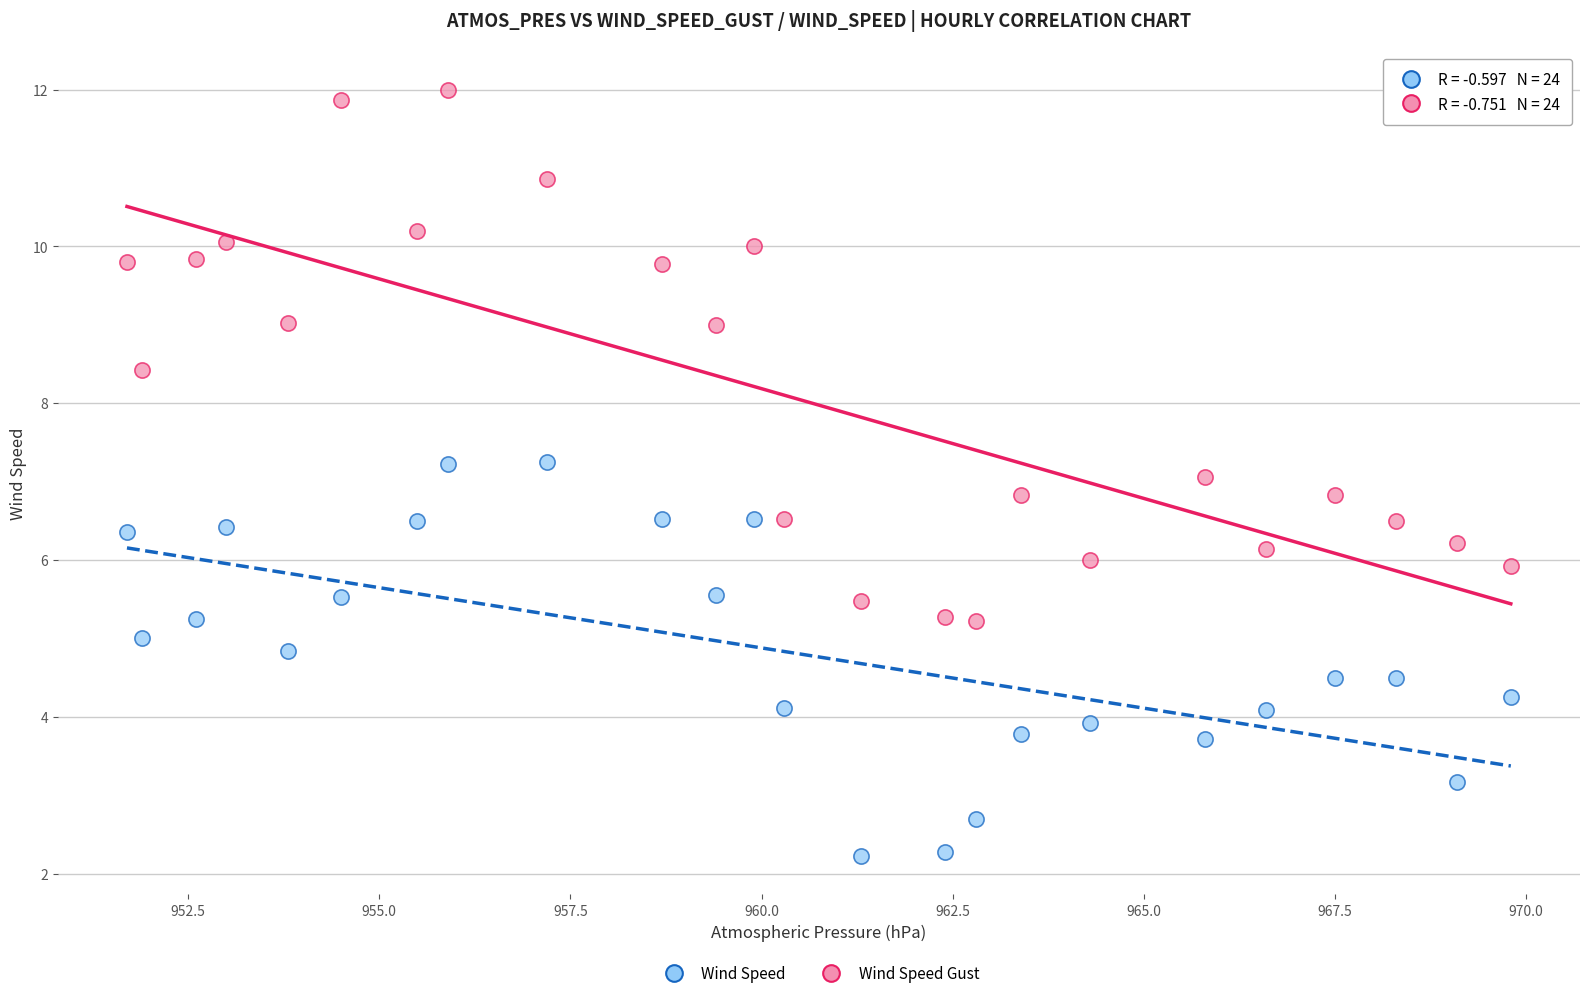

Across all data points, what is the range of X values (max minus min)?

18.1